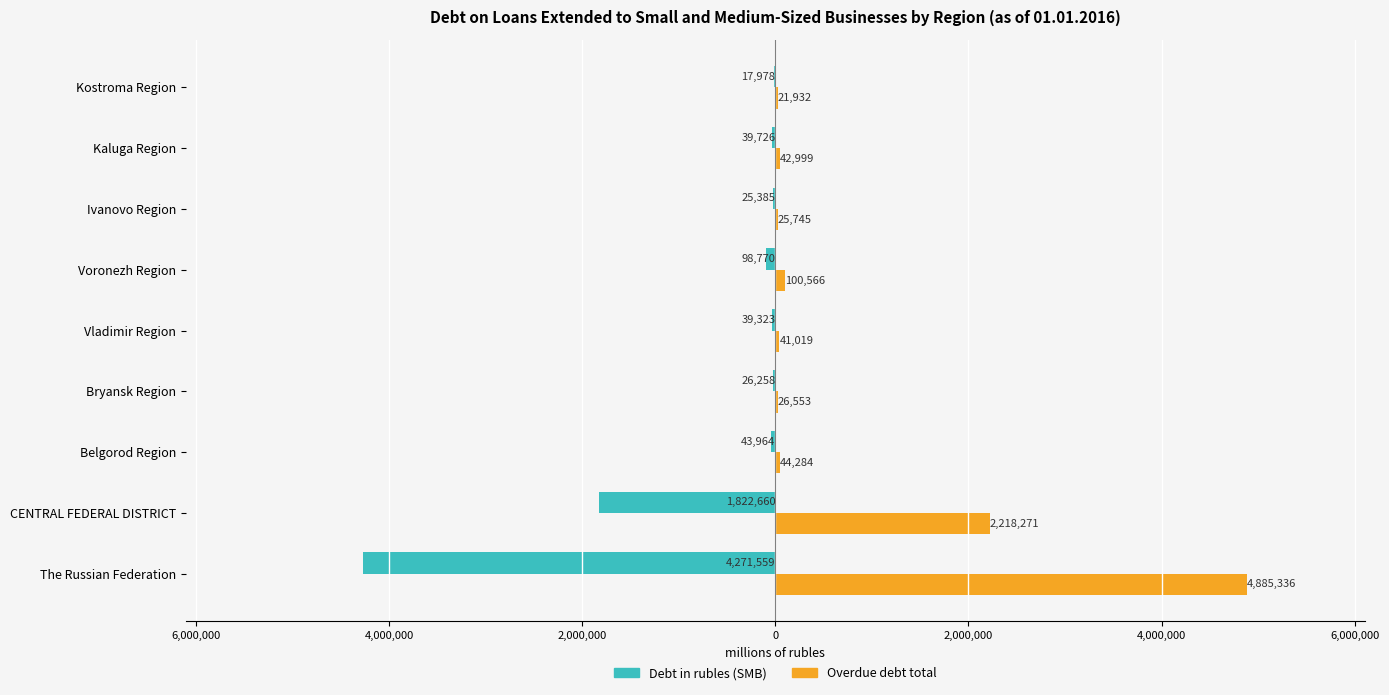

Which series has the largest range (max minus min)?

Overdue debt total